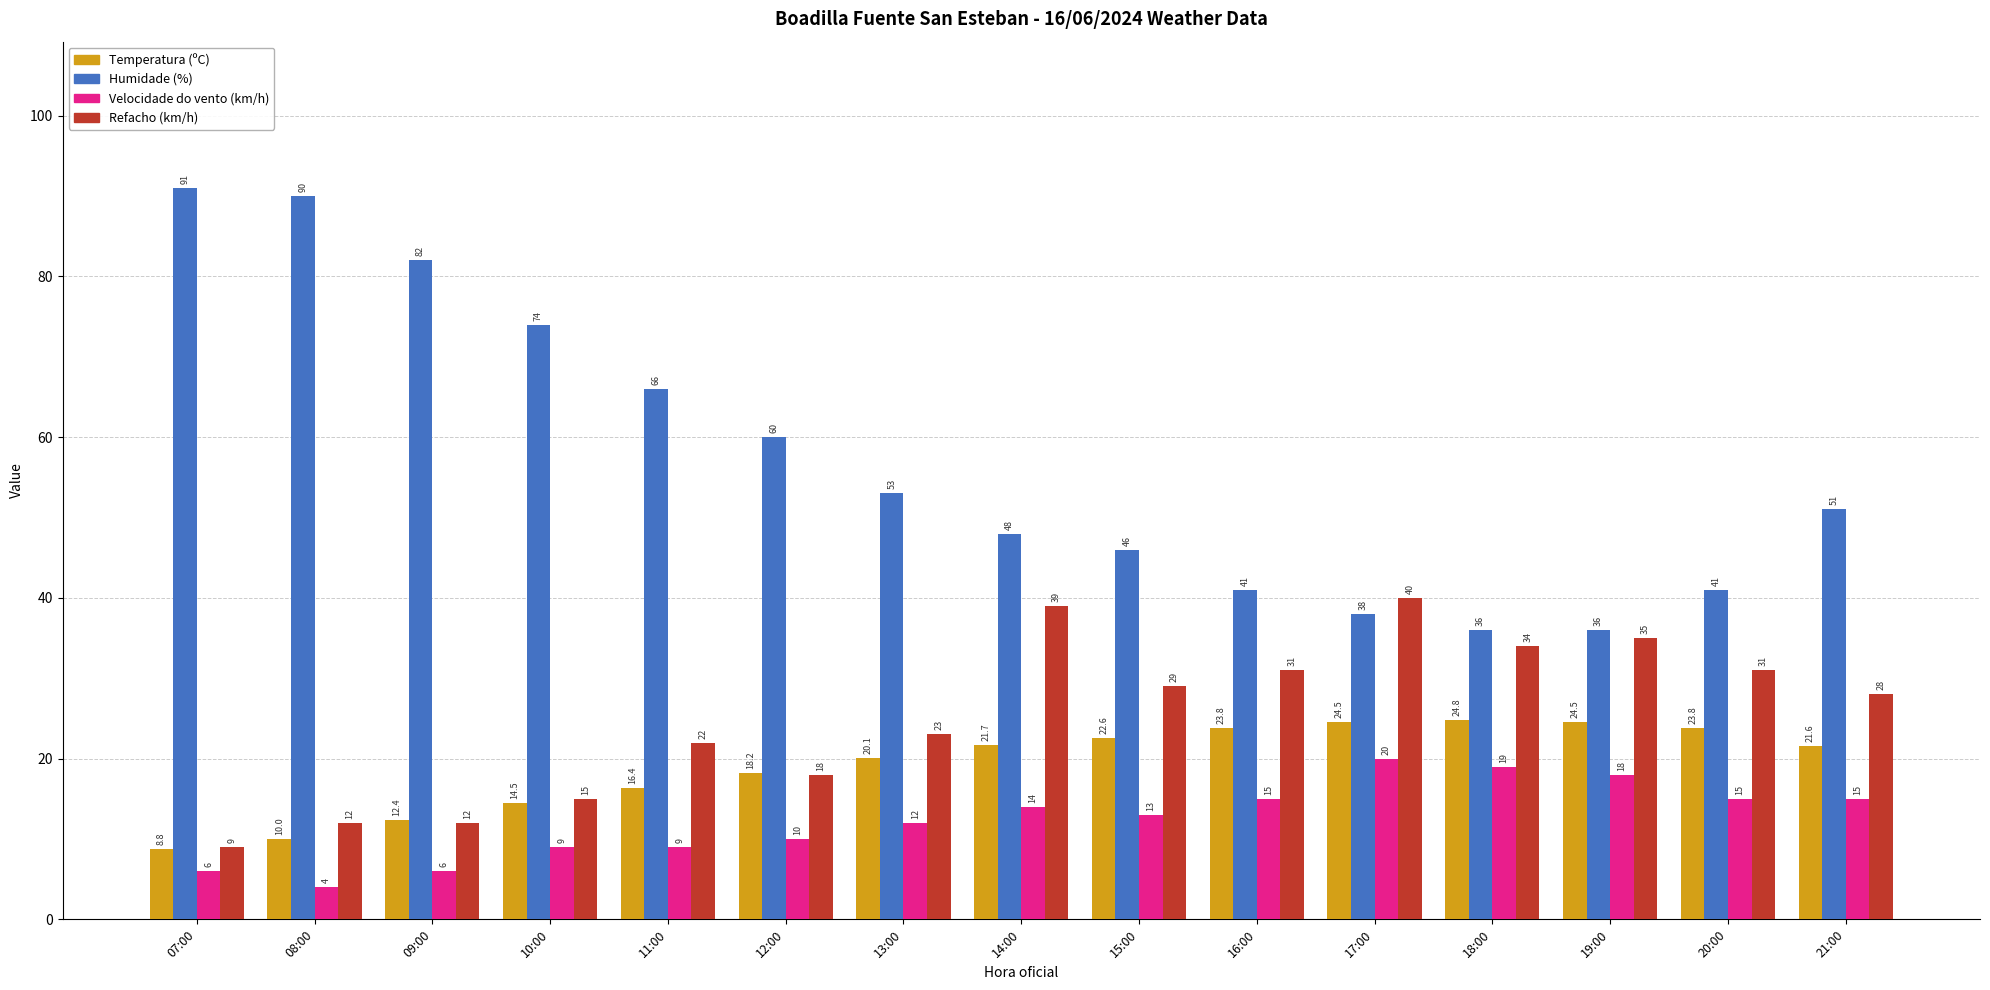

Which series has the widest spread of values?

Humidade (%)